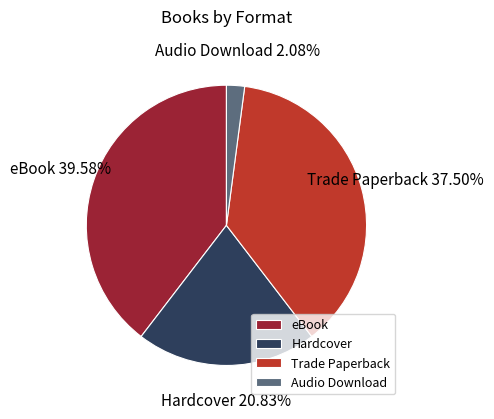

Which slice is the smallest?

Audio Download